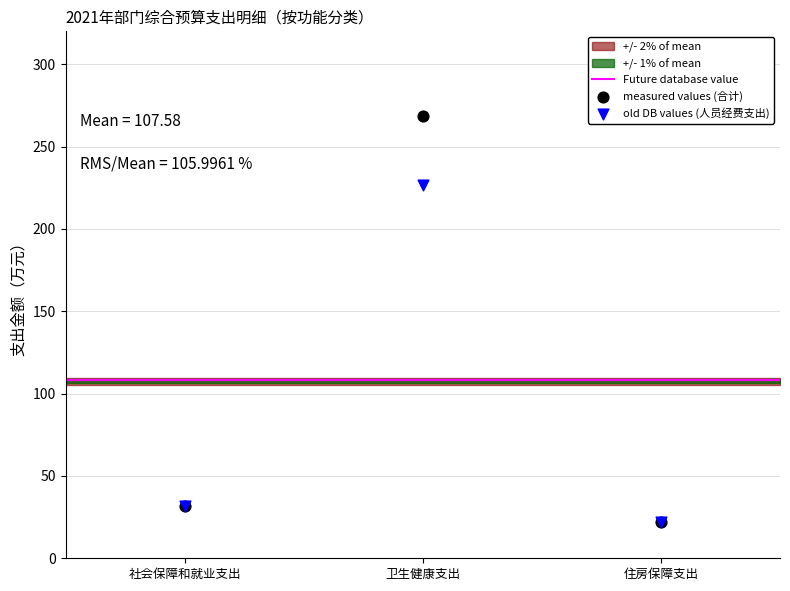

Across all series, what Y value is closest to 145?

226.8